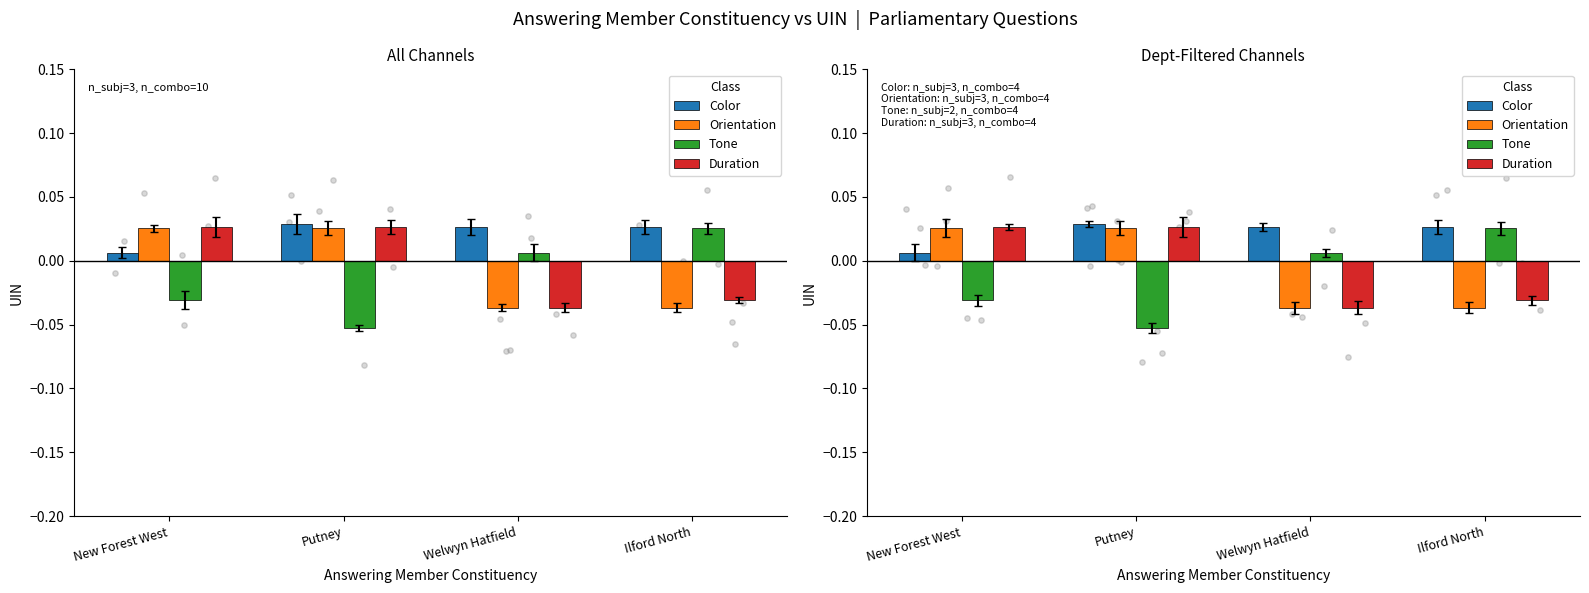

Which series has the largest Y range (max minus min)?

Tone